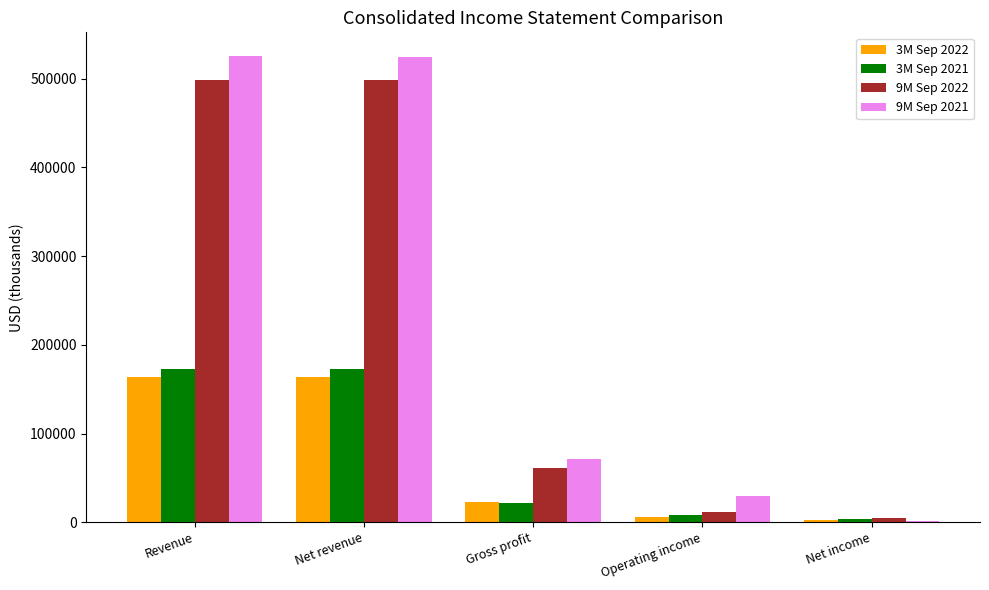

The 9M Sep 2021 series shows 937164 at Net revenue. True or false?

False